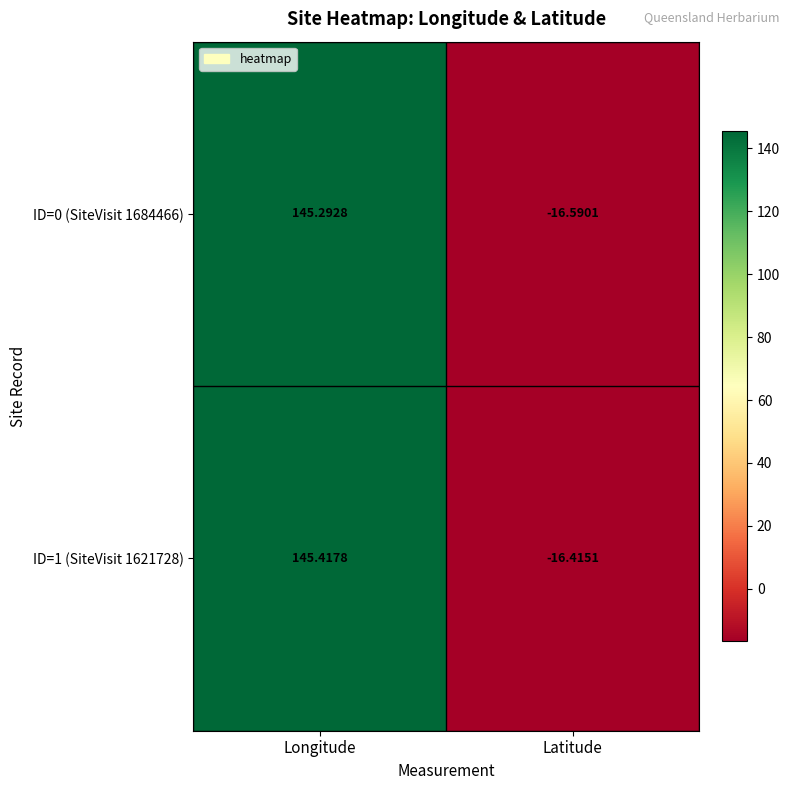

Rank the series by their average value, from highest to lowest.

ID=1 (SiteVisit 1621728), ID=0 (SiteVisit 1684466)